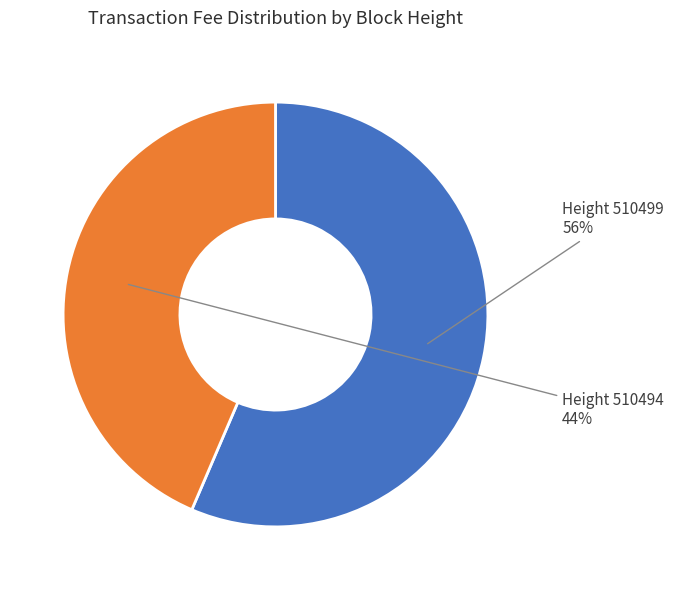

Does any single category account for the majority?

Yes